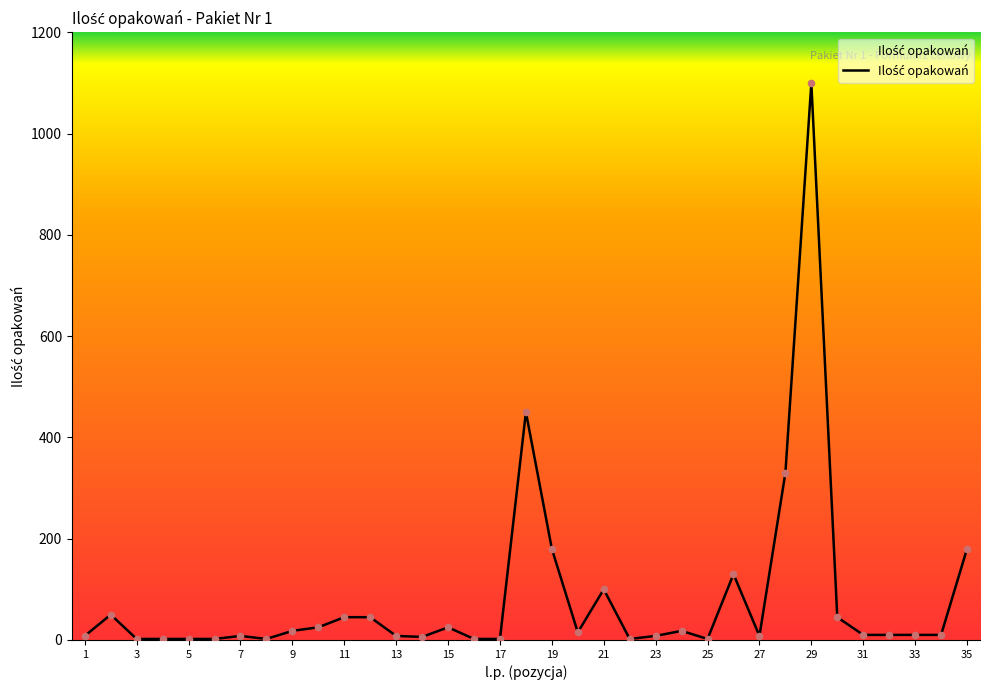

Does the chart have visible grid lines?

No